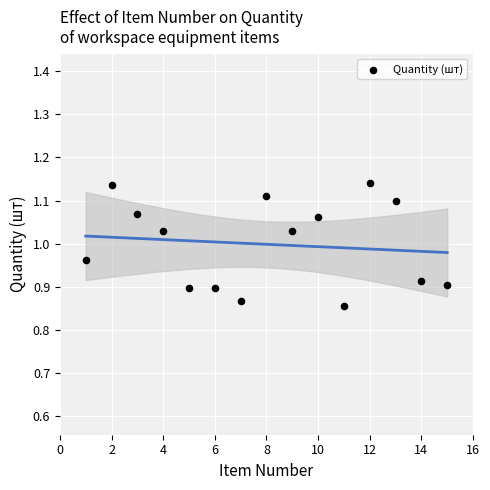

What is the range of Y values (max minus min)?

0.3